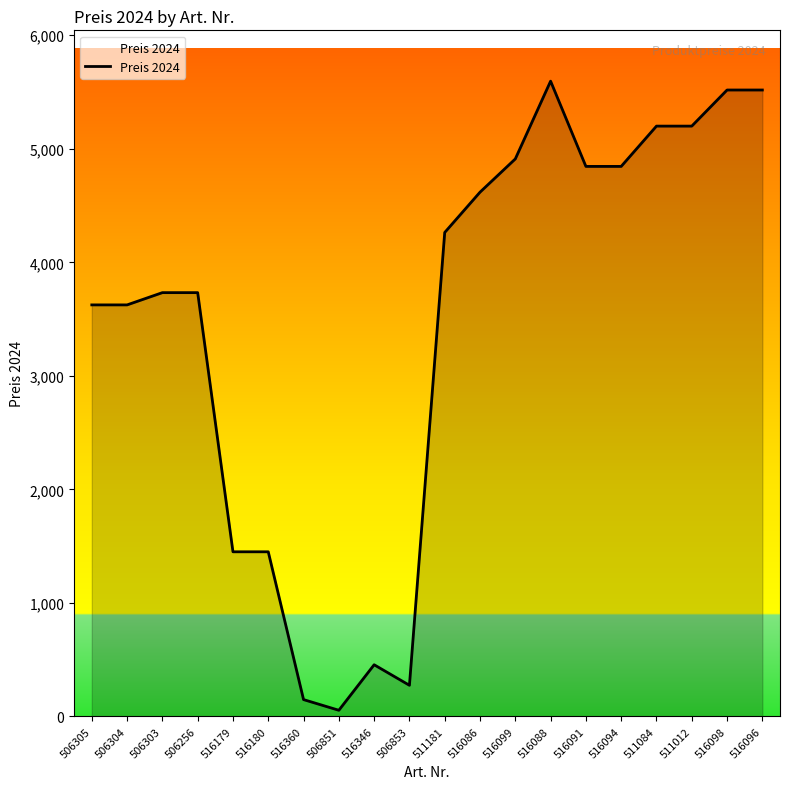

Is it true that the value at 506256 is 3733?

True